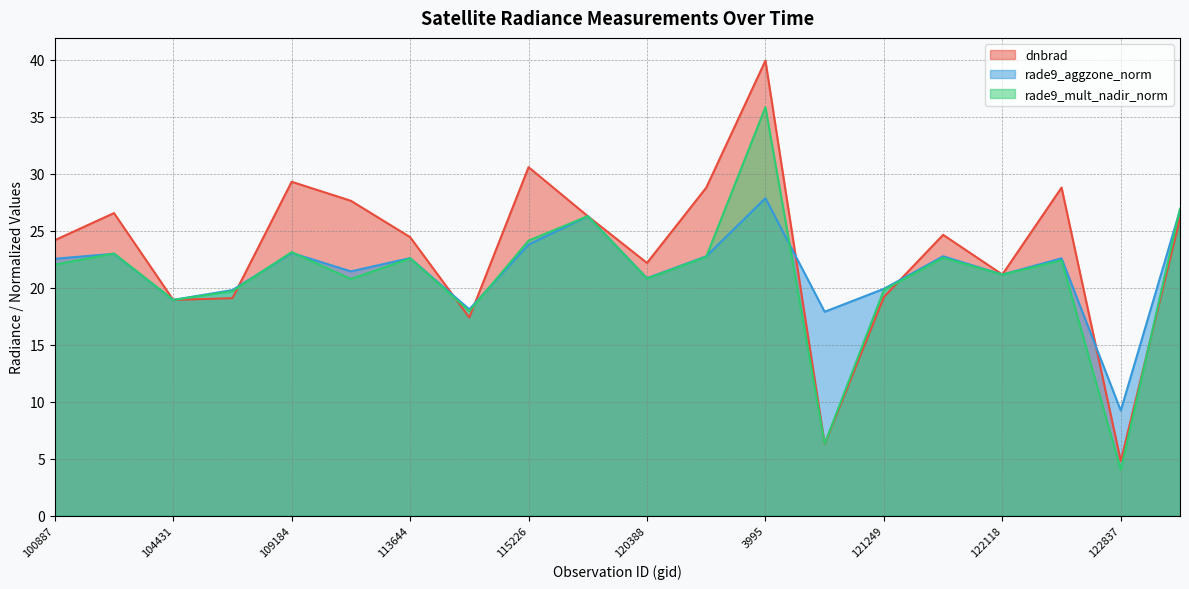

True or false: rade9_aggzone_norm and rade9_mult_nadir_norm cross at least once.

True